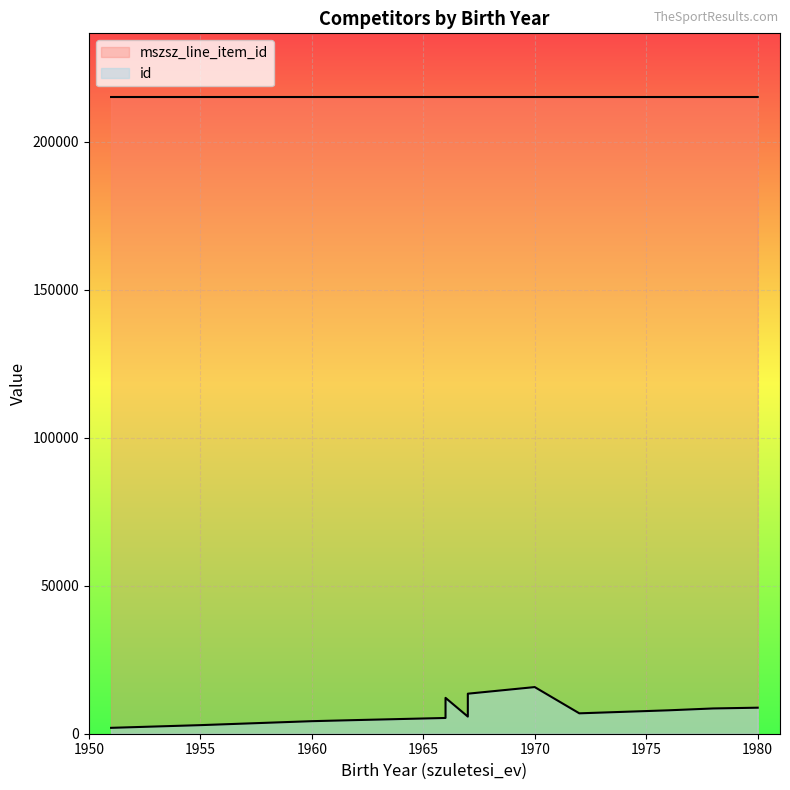

Is it true that mszsz_line_item_id equals 215147 at 1967?

True